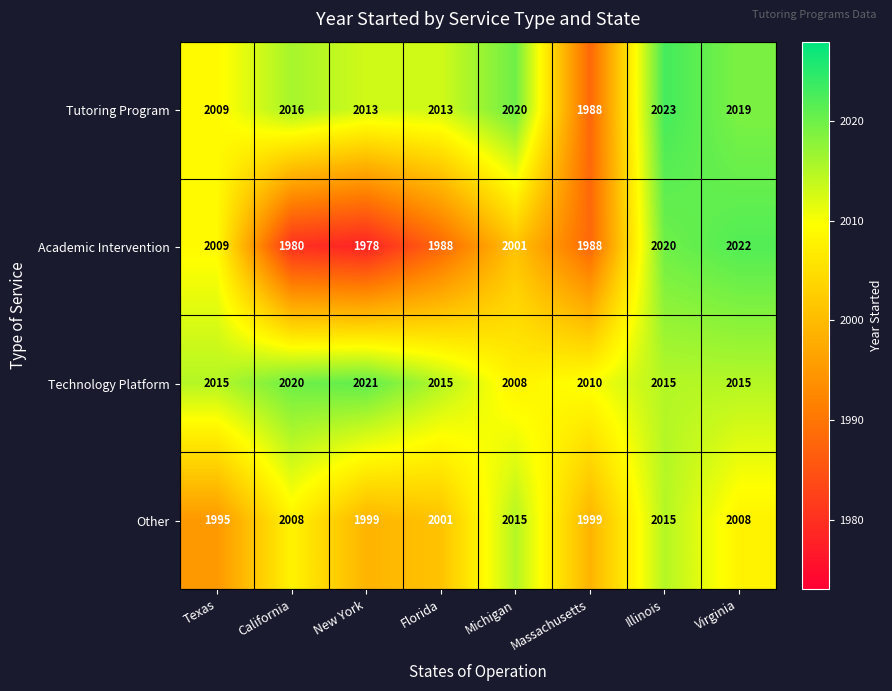

What is the sum of the Tutoring Program values at California and New York?

4029